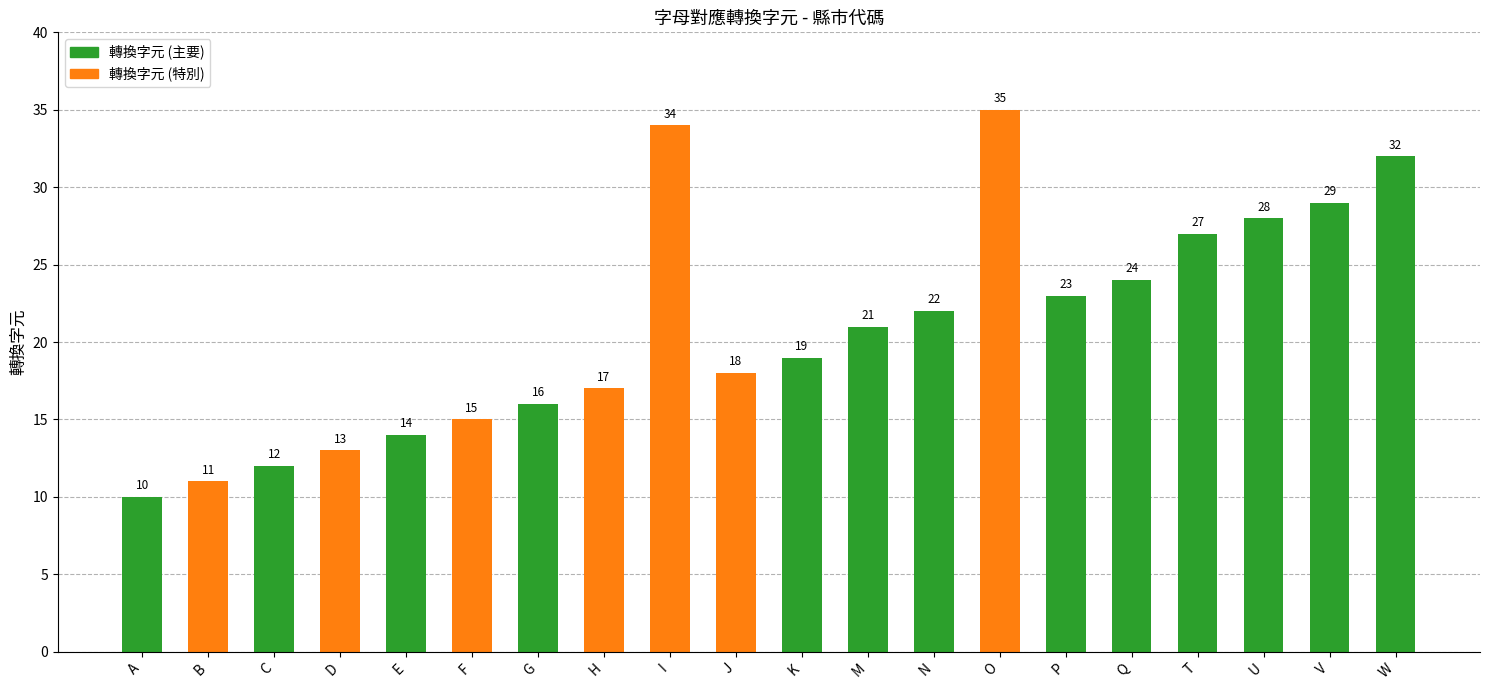

What is the change in value from I to K?

-15